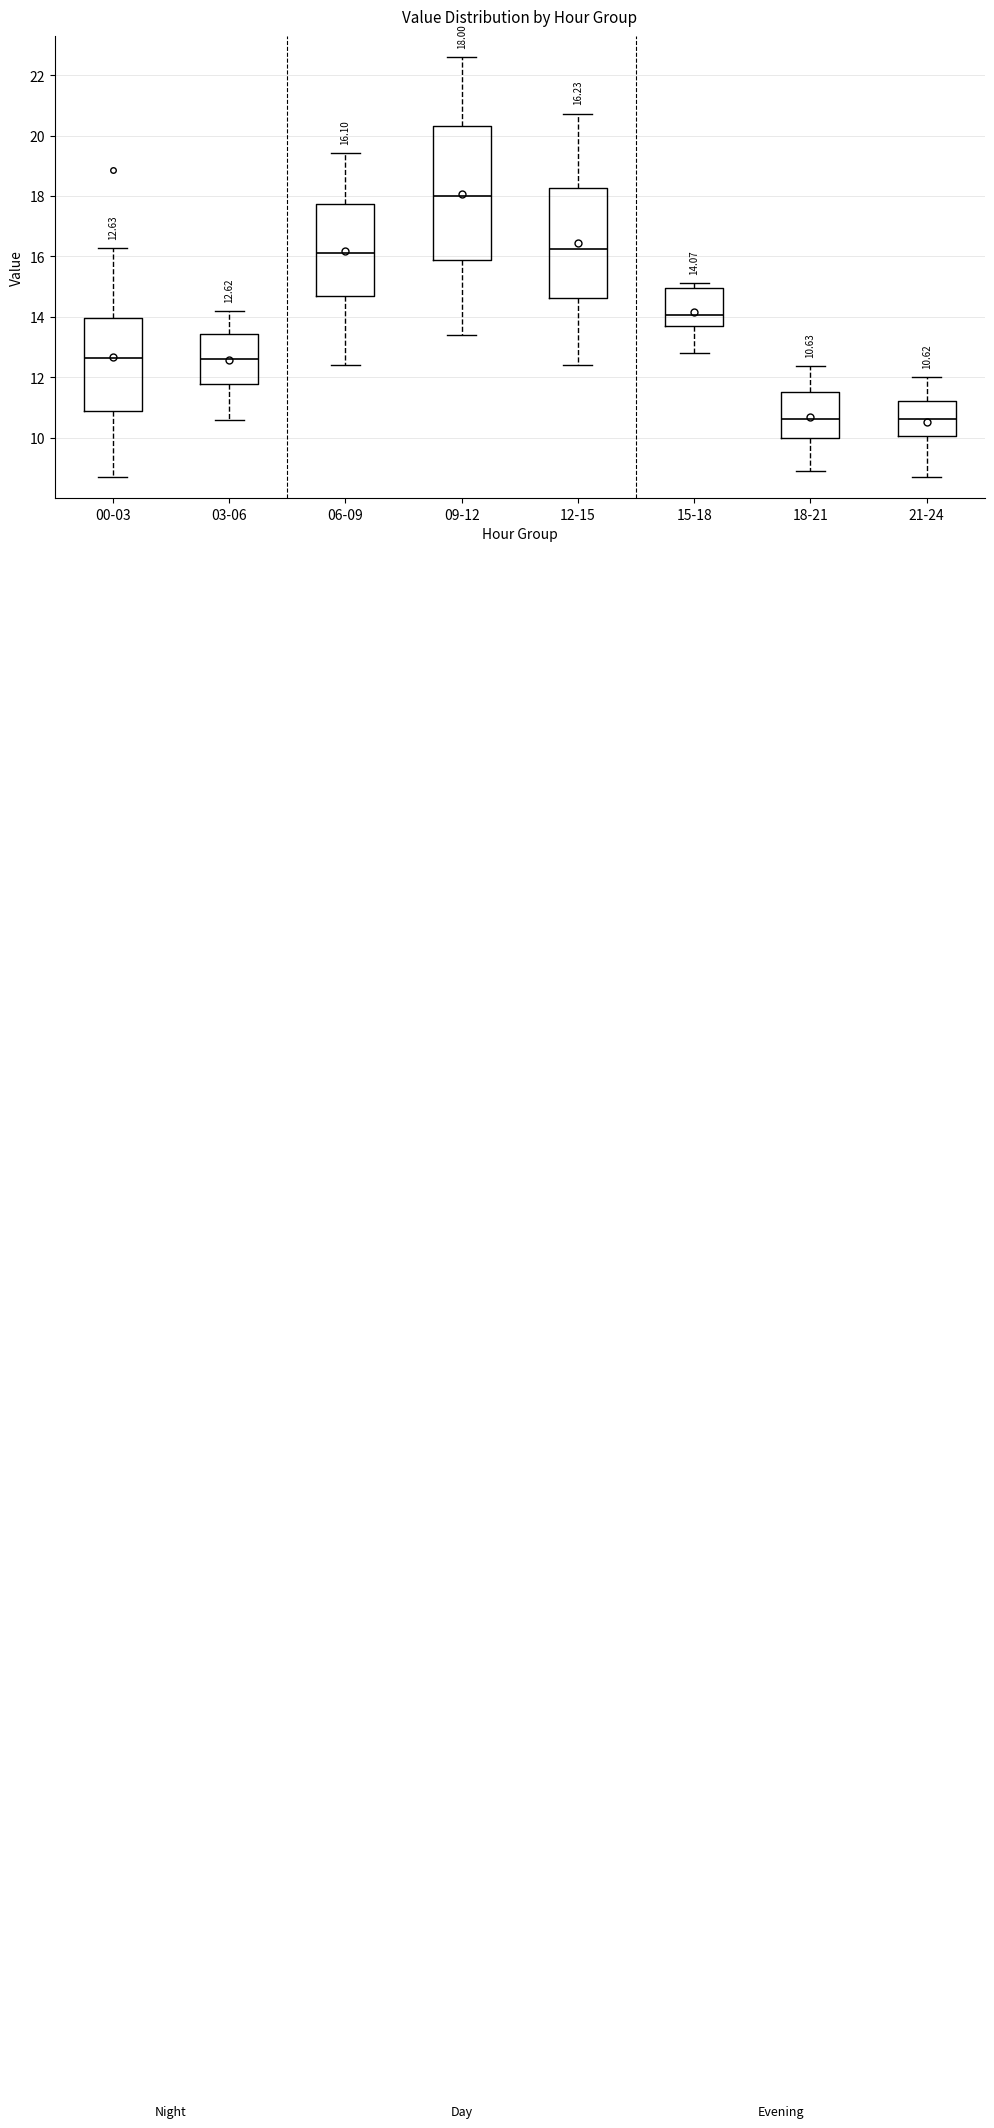

Which box is the tallest, from its lower edge to its upper edge?

09-12